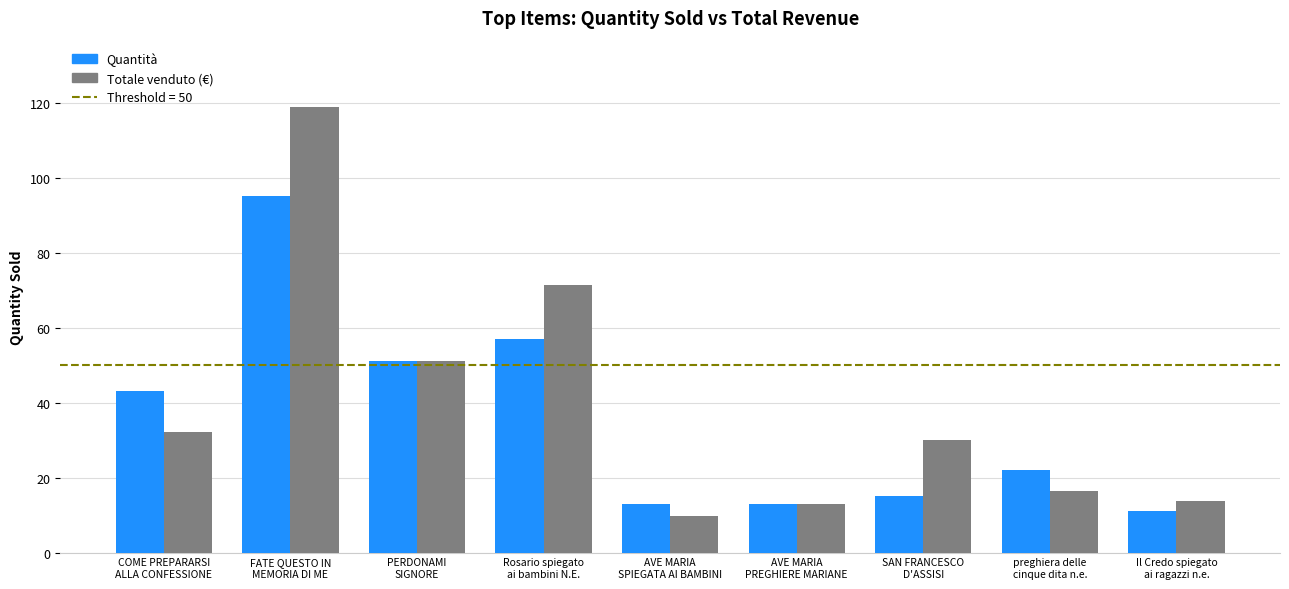

What is the difference between the maximum and minimum values in the Totale venduto (€) series?

109.0